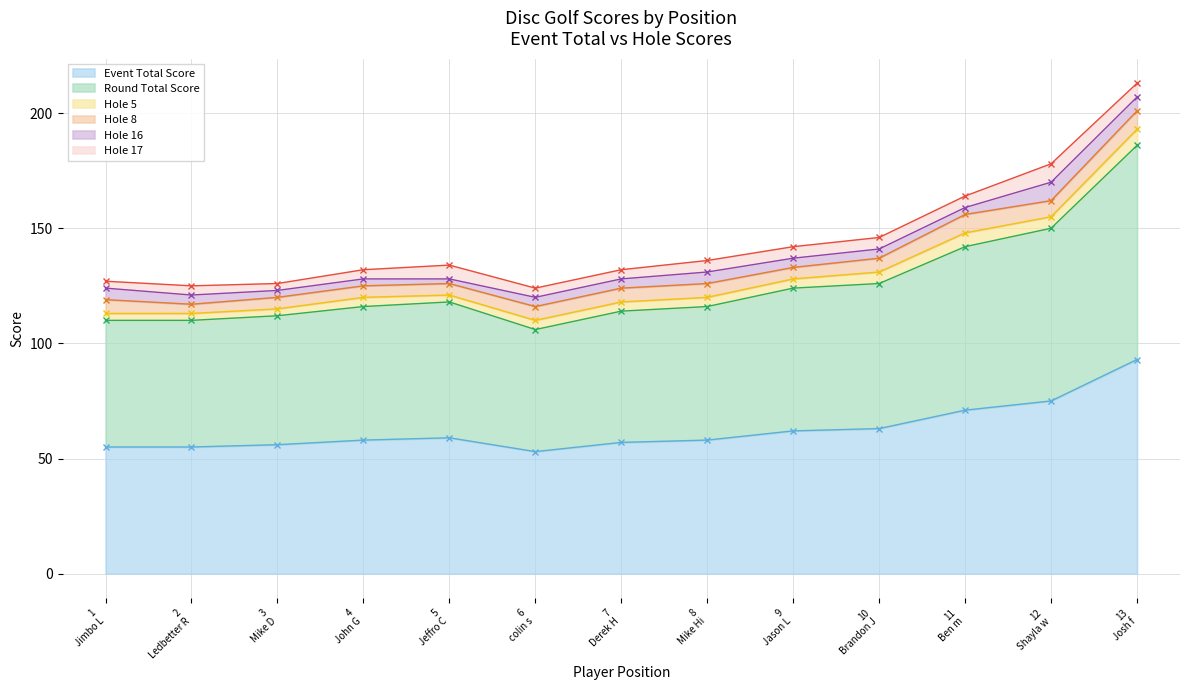

Where is hole_5 nearest to the value 5?

10